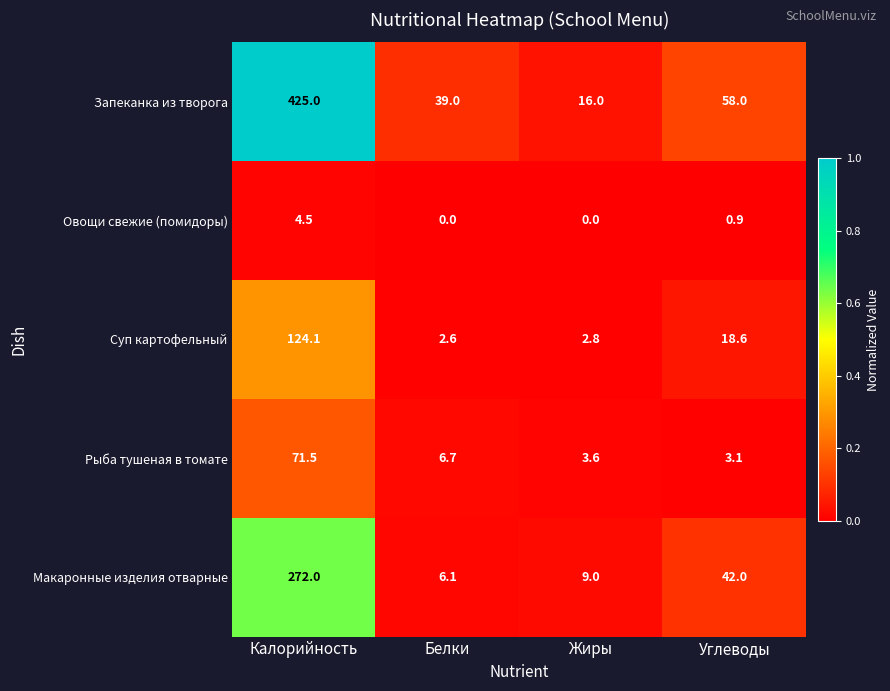

At how many categories does at least one series exceed 0?

4